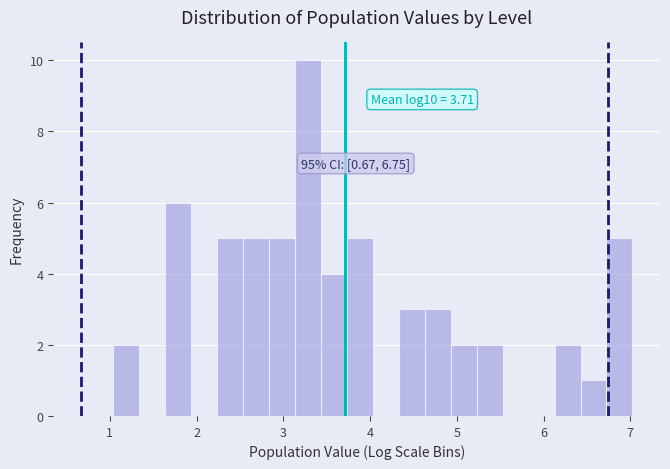

Read against the x-axis, roughly where is the centre of the tallest bar?

3.3